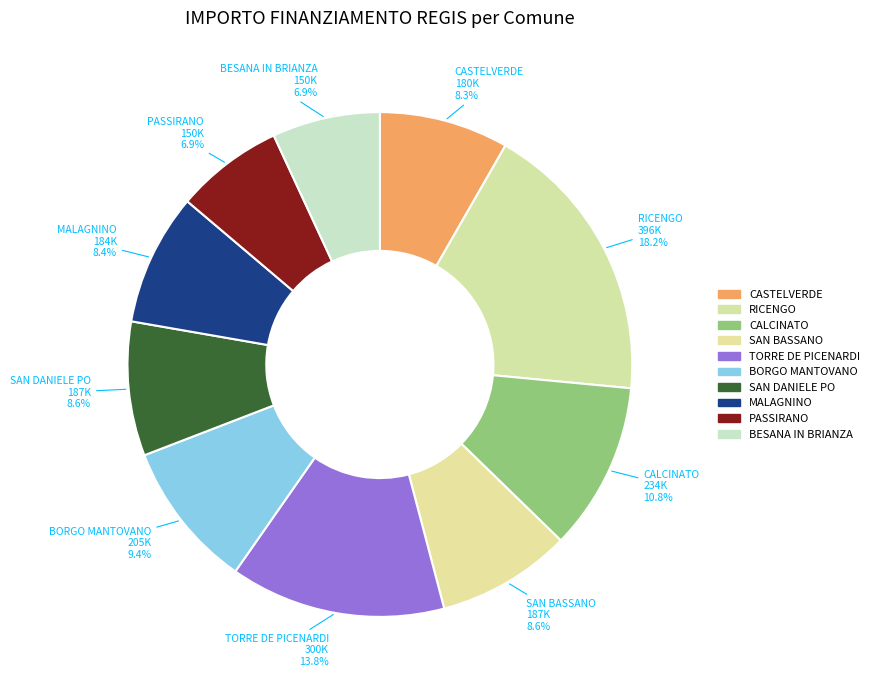

What is the largest slice in the pie chart?

RICENGO